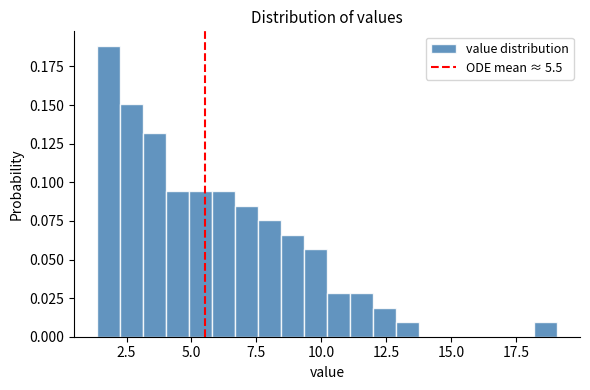

Read against the x-axis, roughly where is the centre of the tallest bar?

2.0